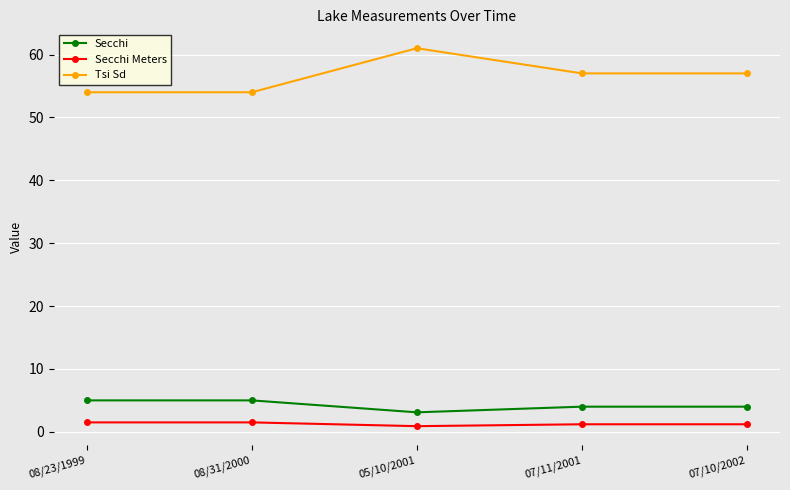

At how many categories does at least one series exceed 7?

5